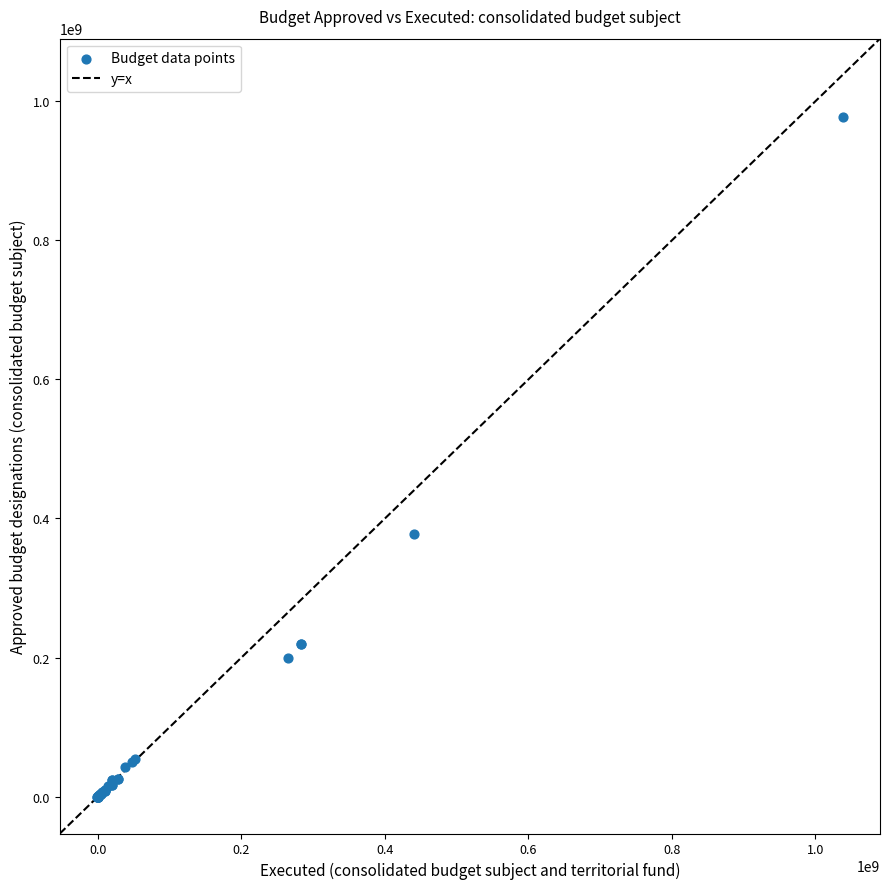

What Y value in the scatter plot is closest to 488382509?

377985767.2